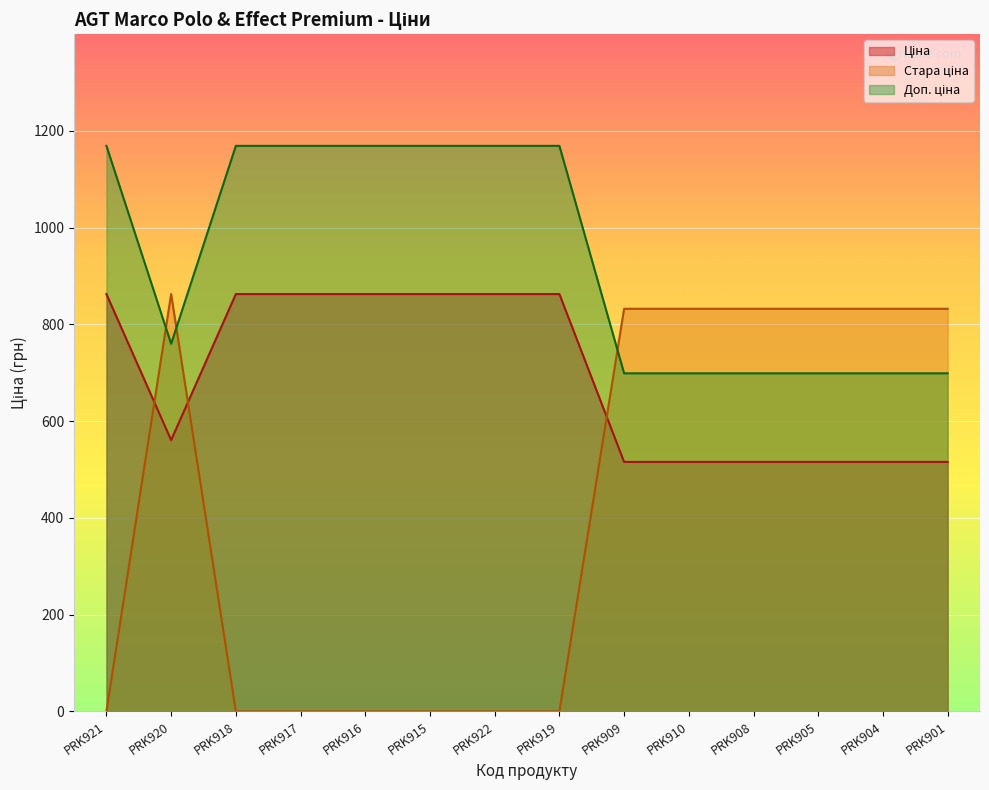

True or false: Ціна and Доп. ціна intersect in this chart.

False